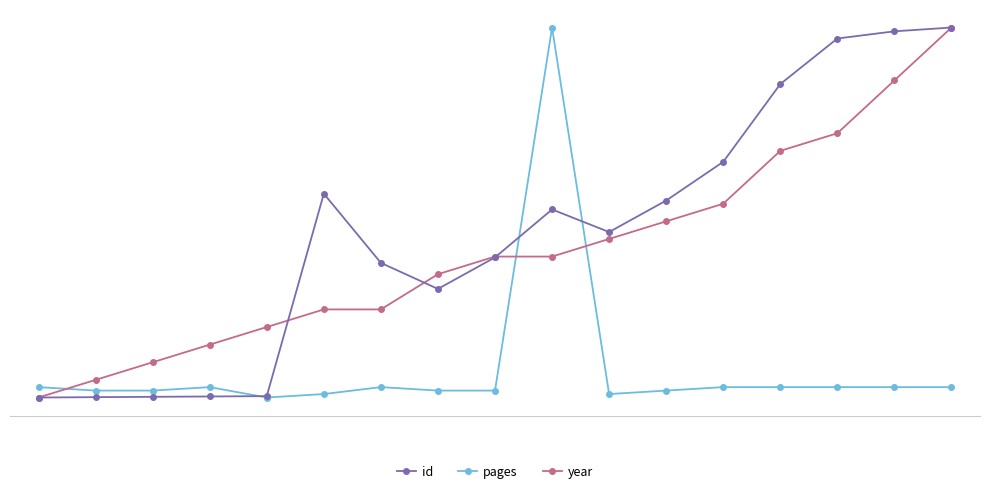

What is the value of the id point at the 13th from the left?

0.6